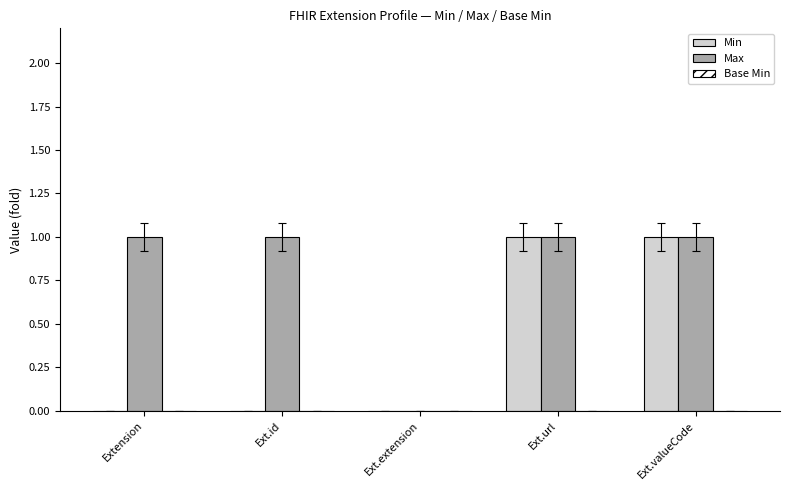

What is the sum of all Max values?

4